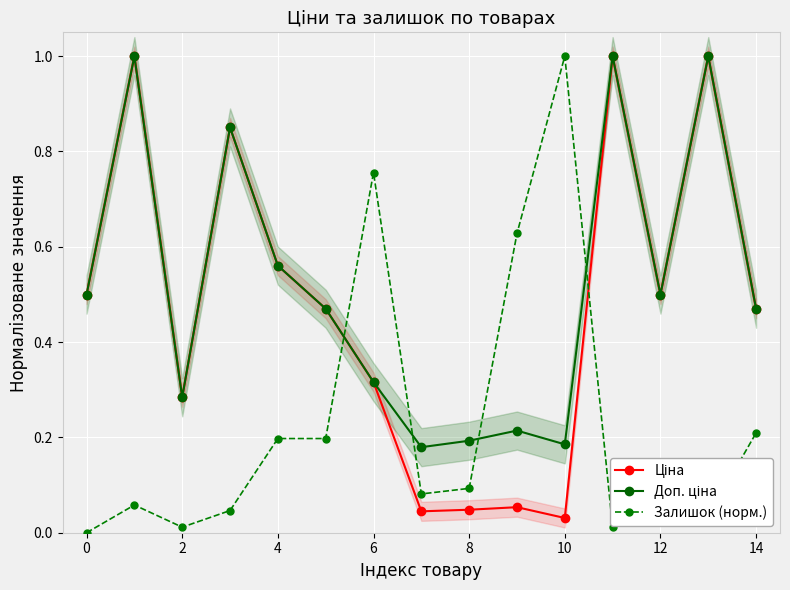

Where is the first local minimum for Ціна?

2